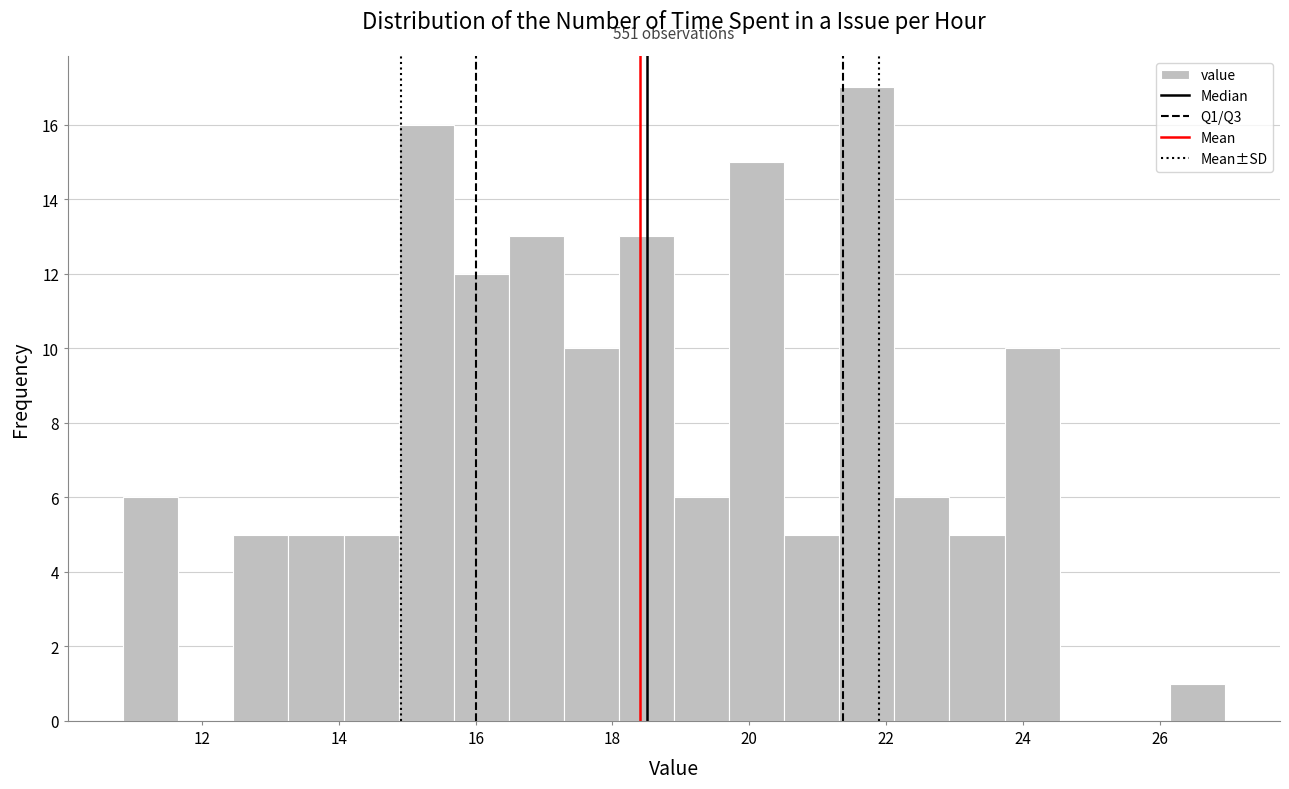

Over which range of the x-axis is the bar tallest?

21.4 to 22.2